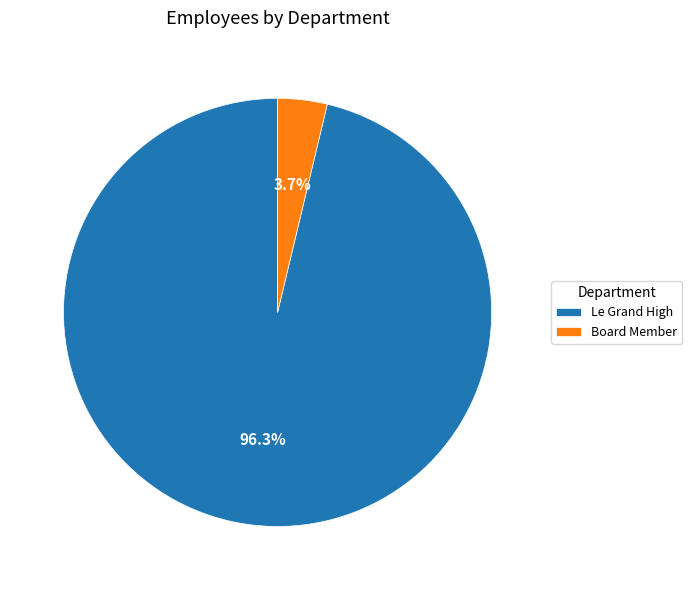

Is Le Grand High the majority of the pie?

Yes